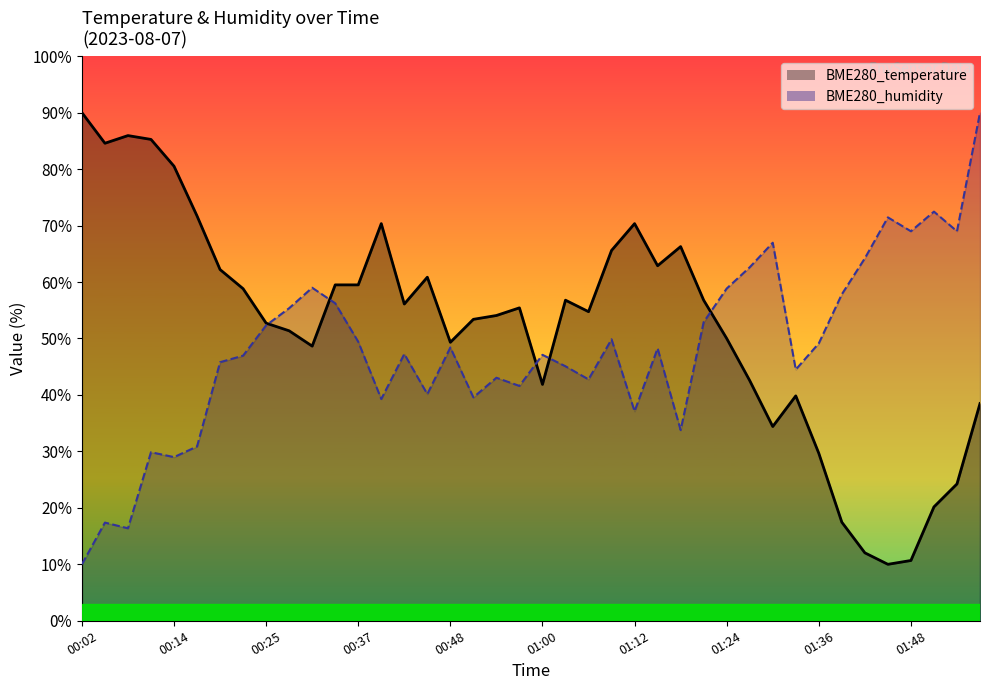

Which category has the highest value in the BME280_temperature series?

00:02